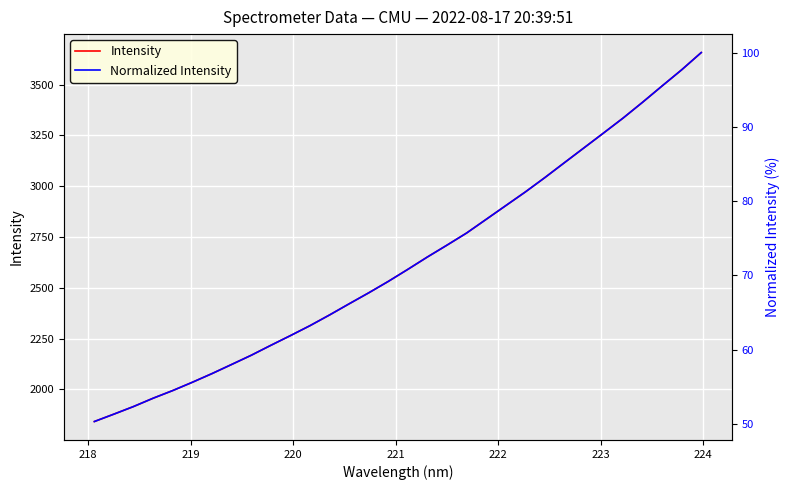

How many values in the Intensity series are below 2590?

16